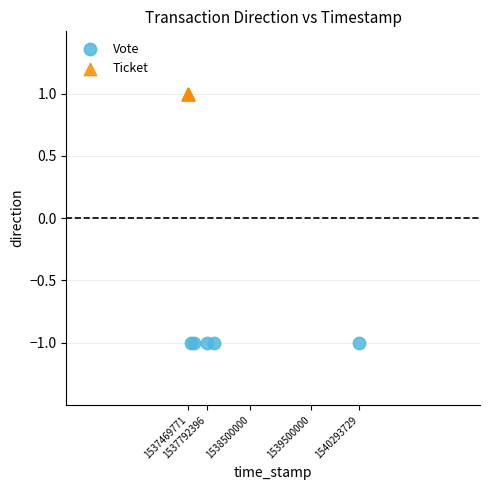

Which series reaches the minimum Y coordinate?

Vote